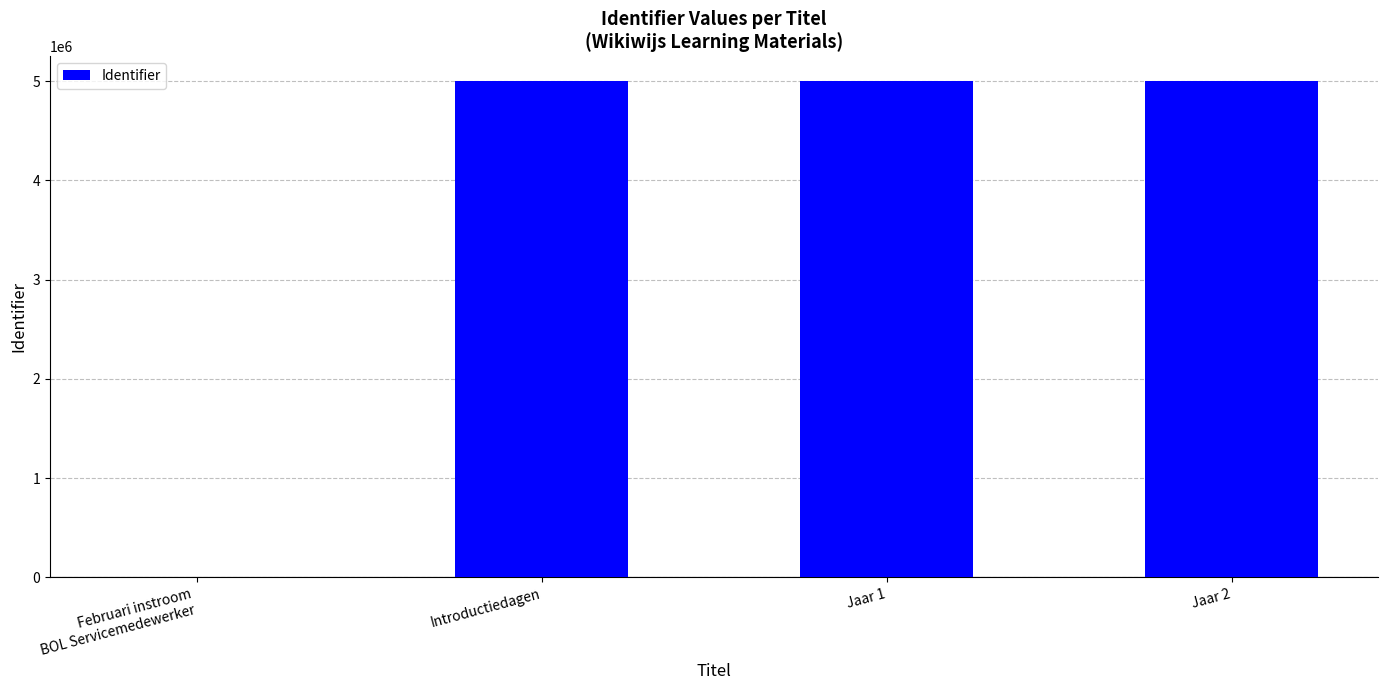

What is the approximate value at Introductiedagen?

4999873